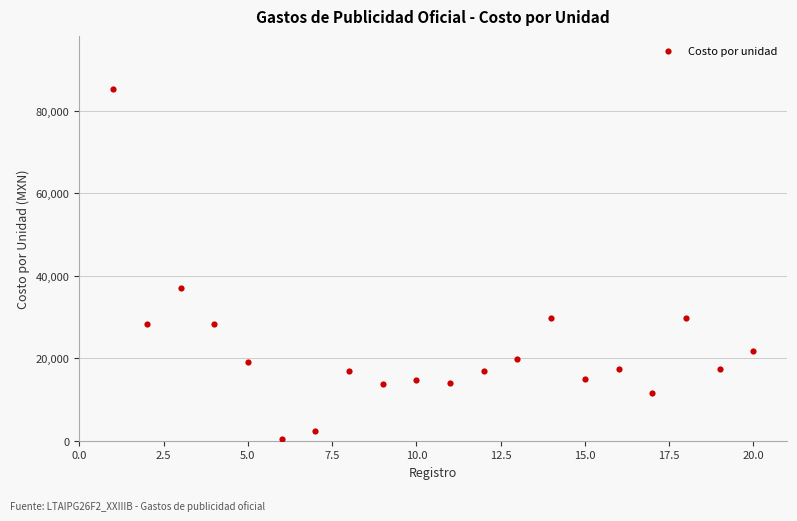

What is the range of Y values (max minus min)?

84975.1